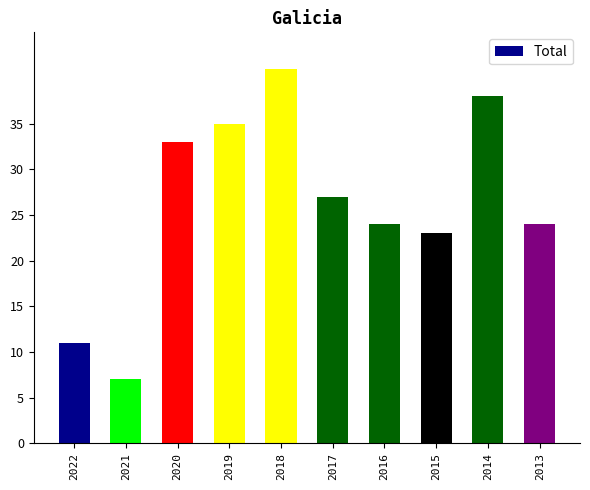

What is the value of the 4th bar from the left?

35